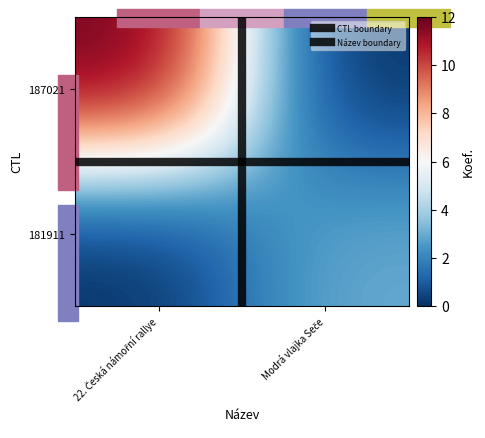

List the series in order of their peak value, highest first.

187021, 181911, Název boundary, CTL boundary